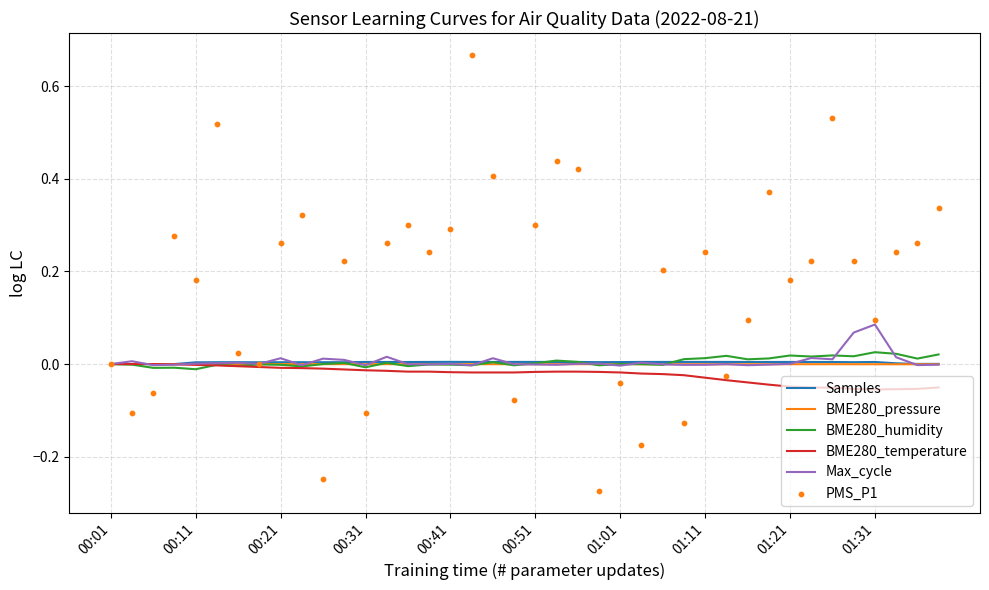

At how many categories does at least one series exceed 0?

39